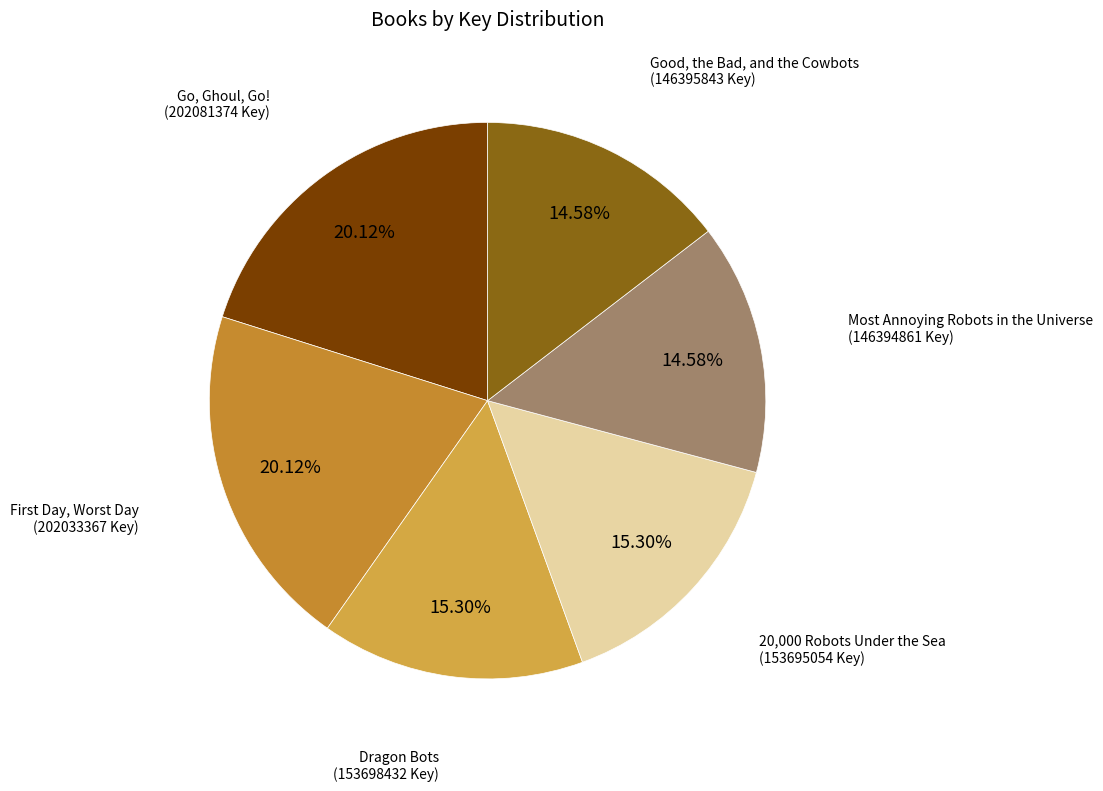

Combined, do Most Annoying Robots in the Universe and Good, the Bad, and the Cowbots account for over 50%?

No